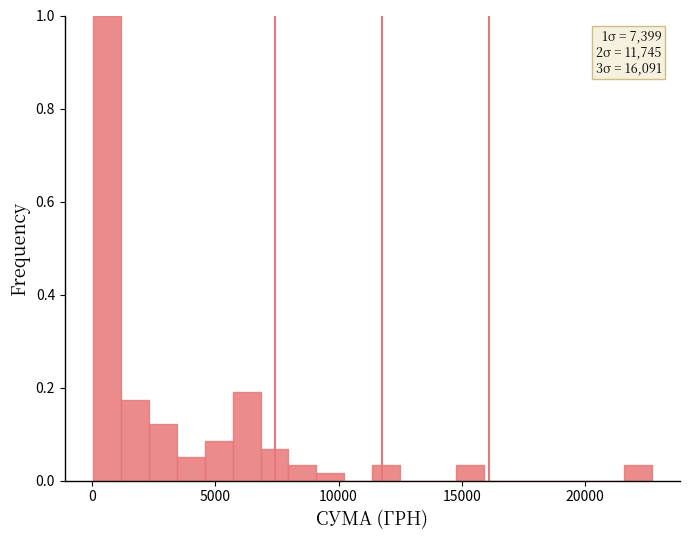

Read against the x-axis, roughly where is the centre of the tallest bar?

500